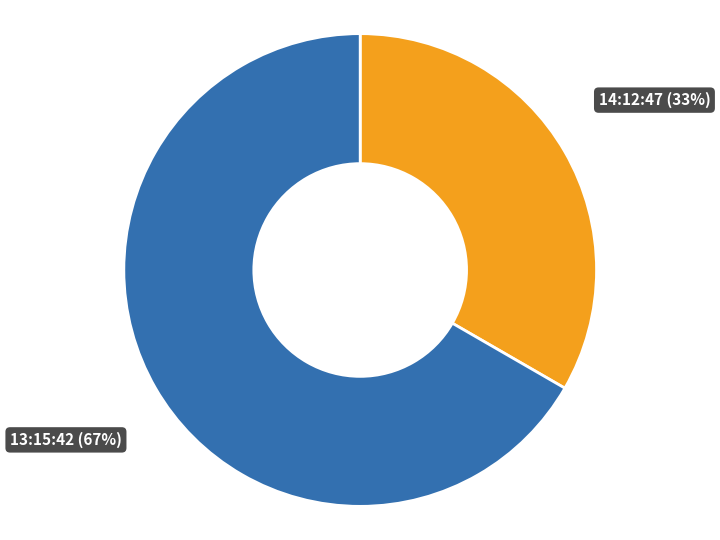

How many segments does this pie chart have?

2